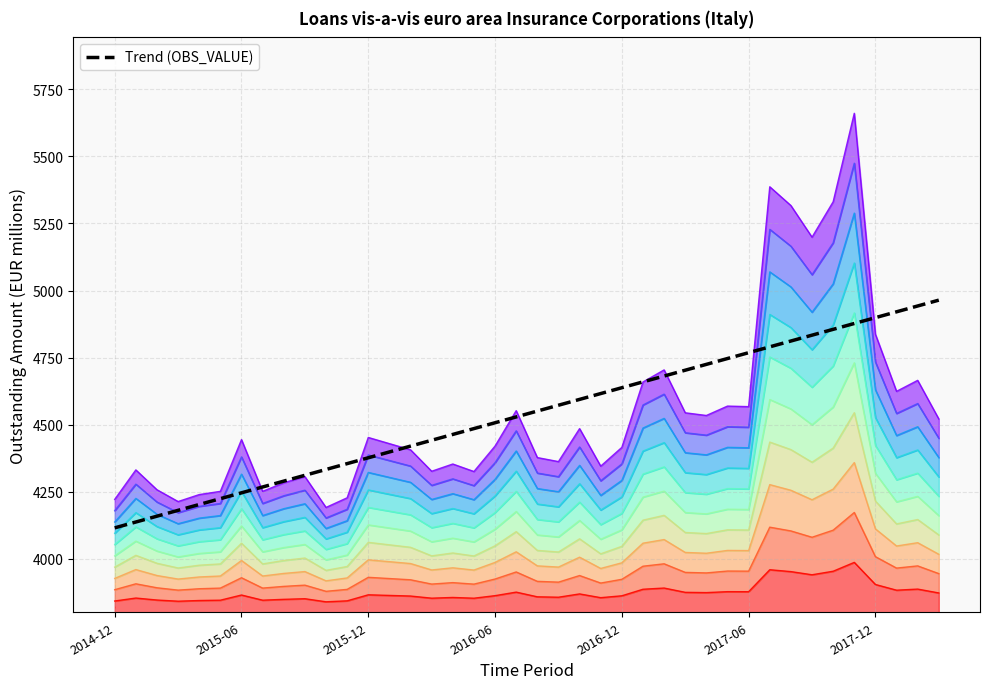

What is the minimum value shown in the chart?

4114.9